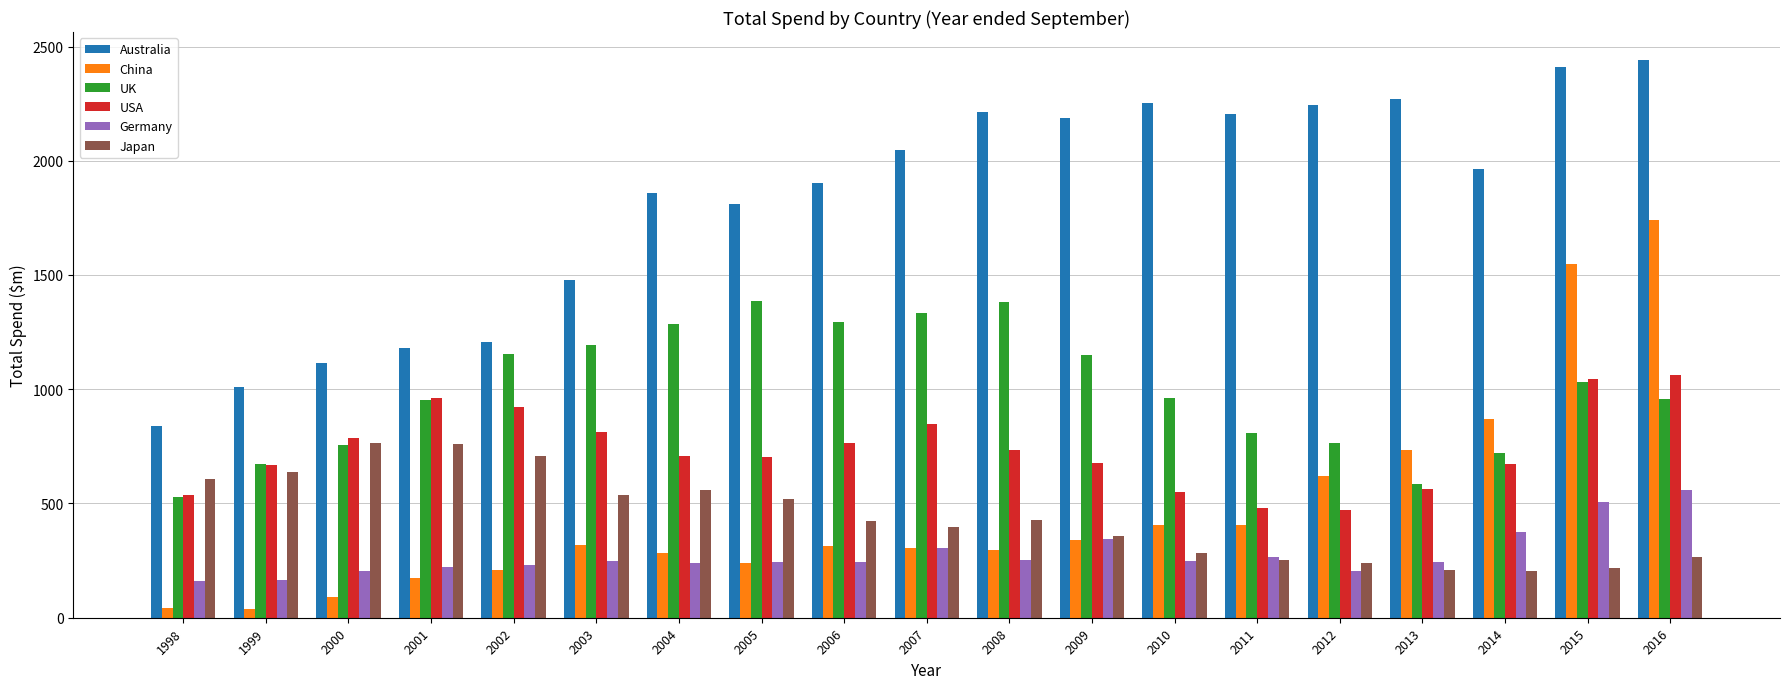

Is it true that Australia equals 2126.9 at 2003?

False